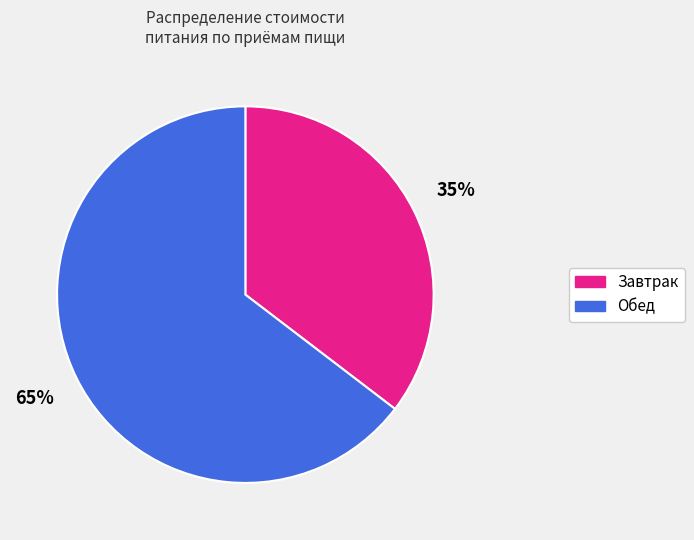

Rank the categories by value from highest to lowest.

Обед, Завтрак